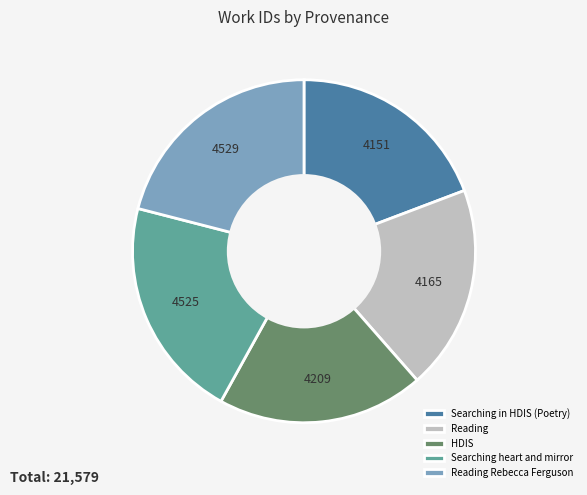

How many segments does this pie chart have?

5